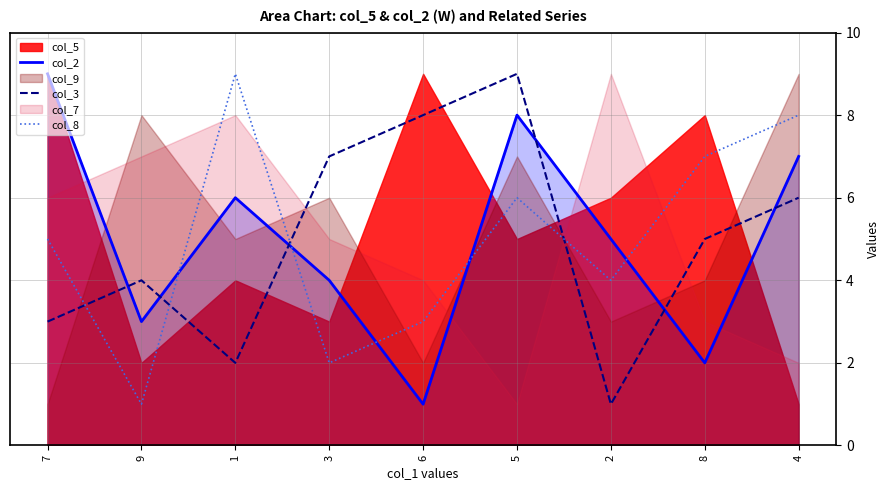

Is it true that col_2 equals 2 at 6?

False